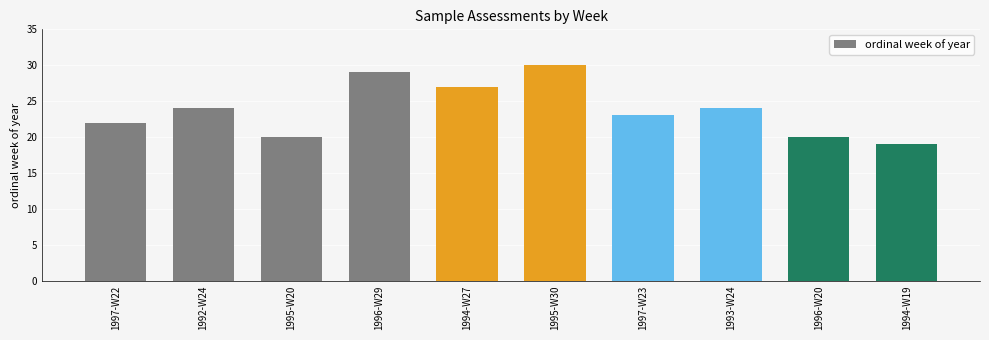

Are the bars grouped side by side (vs. stacked)?

No